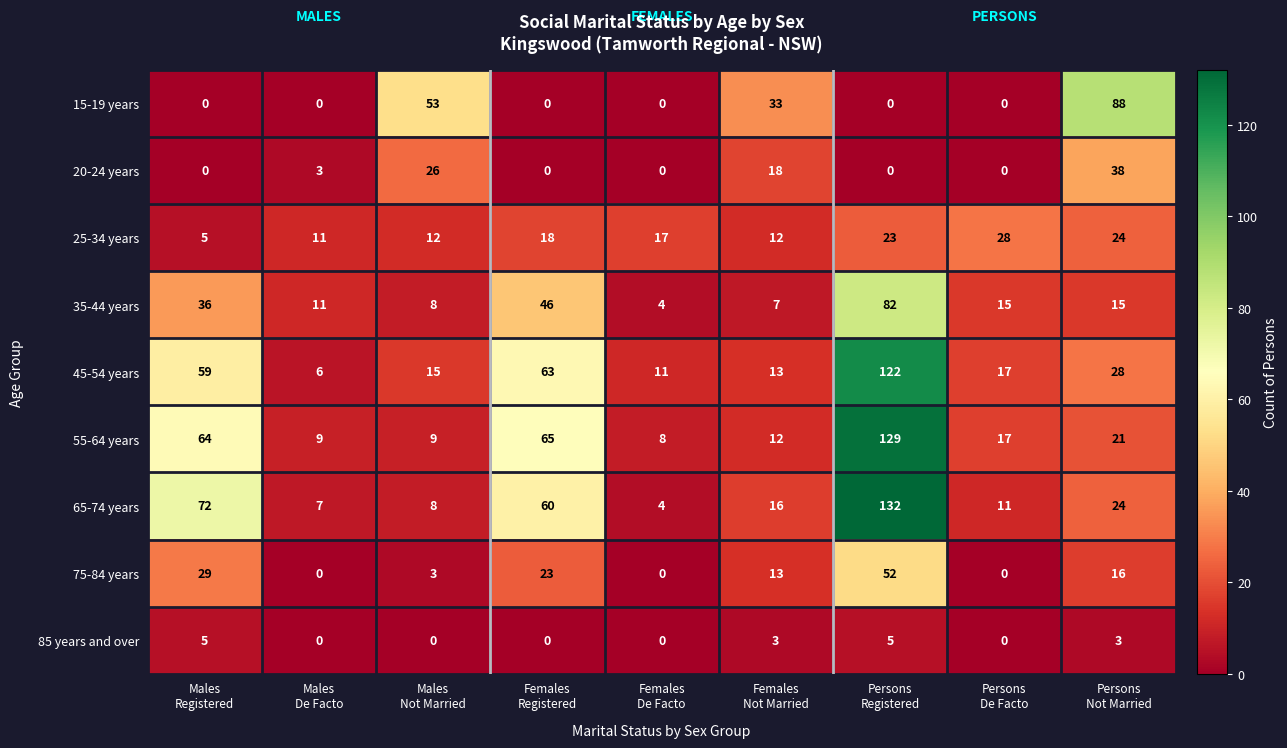

What is the spread (max minus min) of values at Males
Not Married?

53